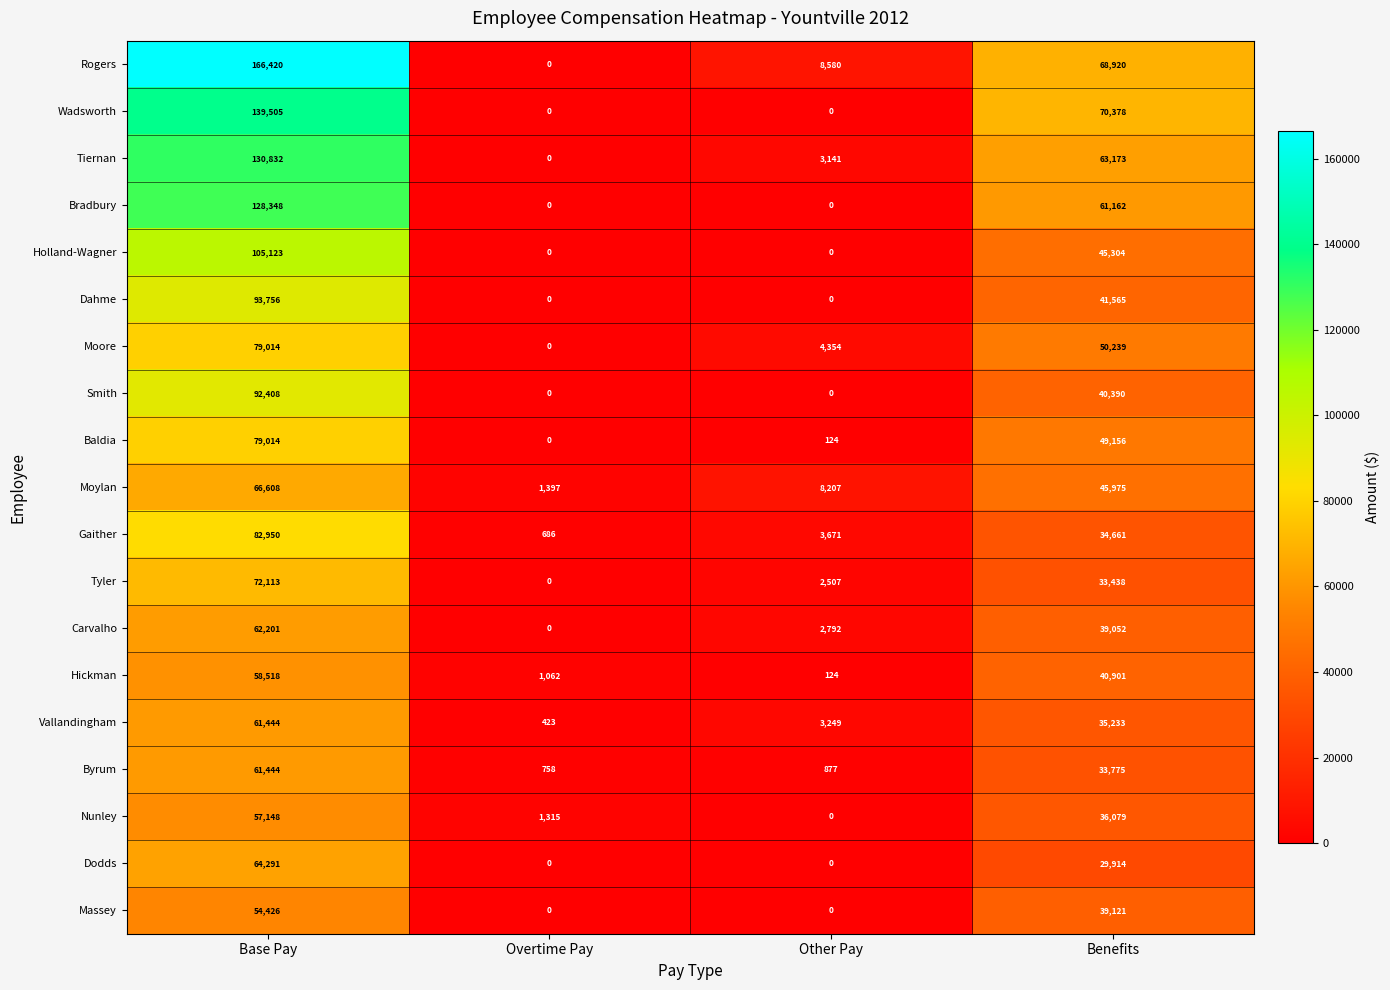

Which series has the largest total across all categories?

Rogers